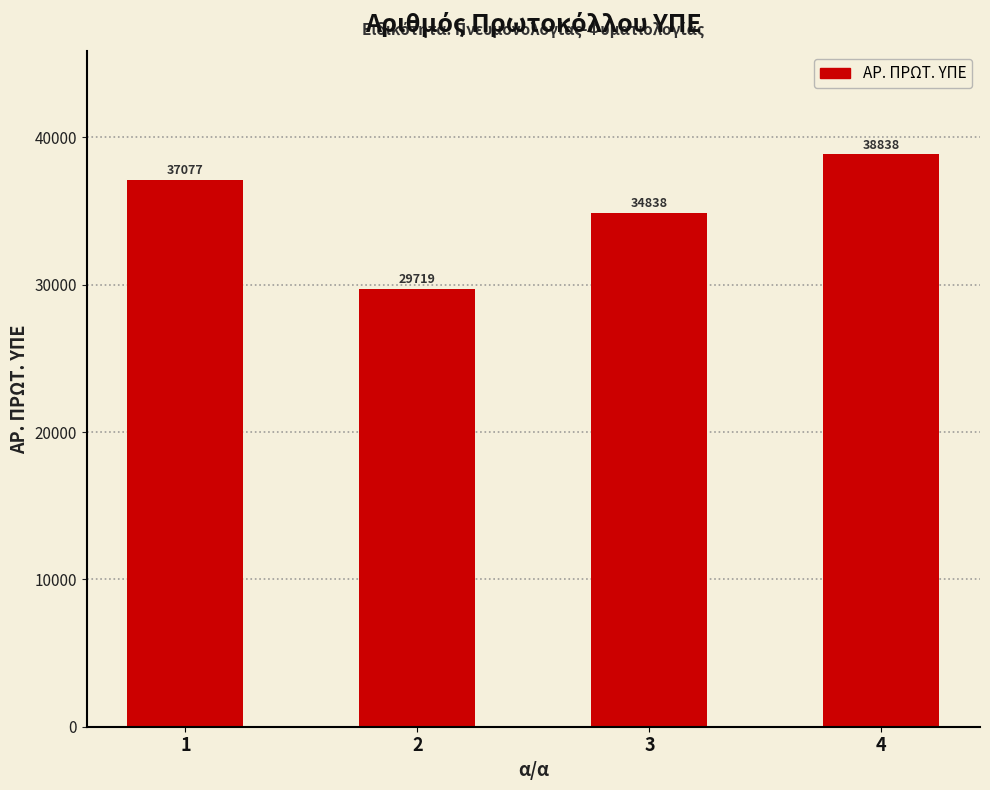

List the labels in order of value, smallest first.

2, 3, 1, 4